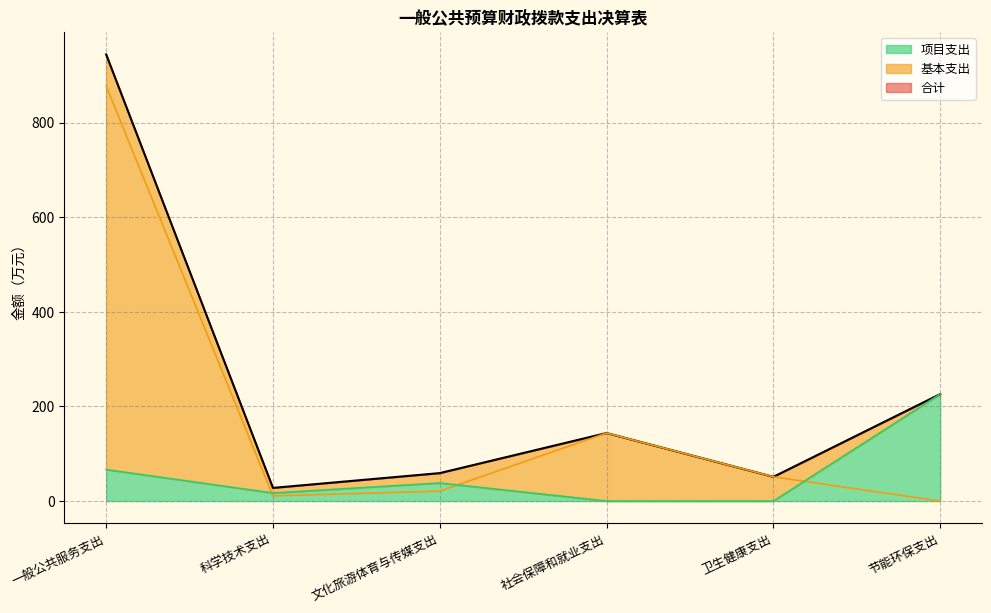

Between 社会保障和就业支出 and 卫生健康支出, which series saw the biggest shift?

合计